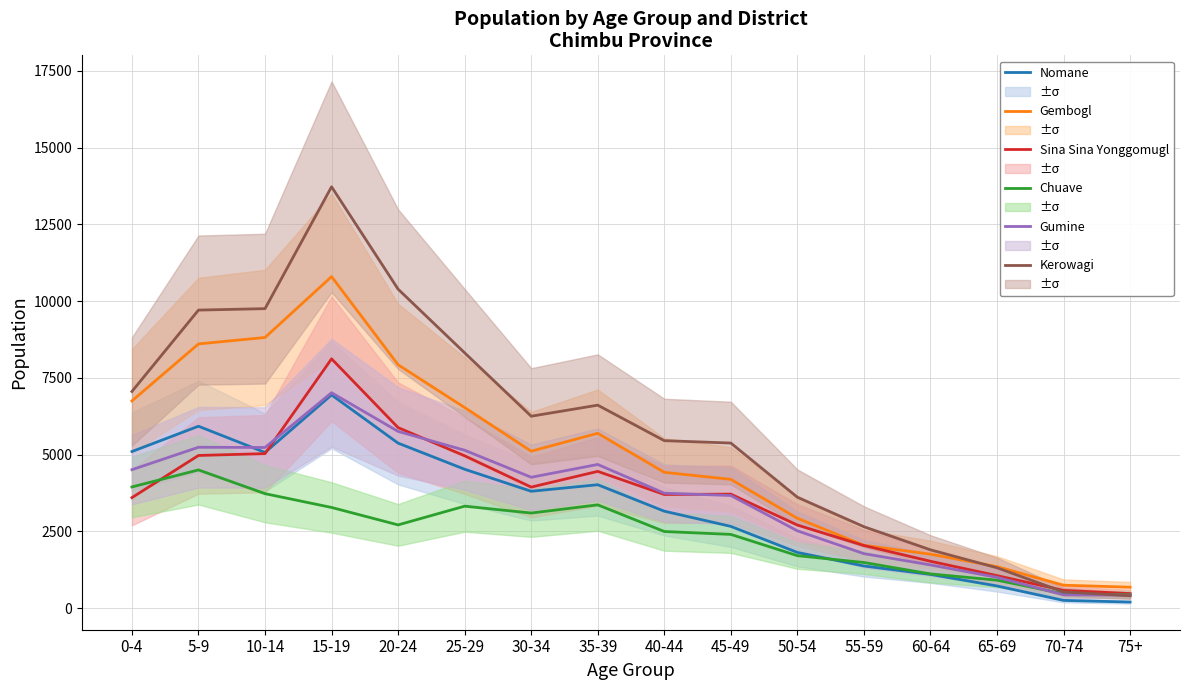

What is the label of the 12th point from the left?

55-59